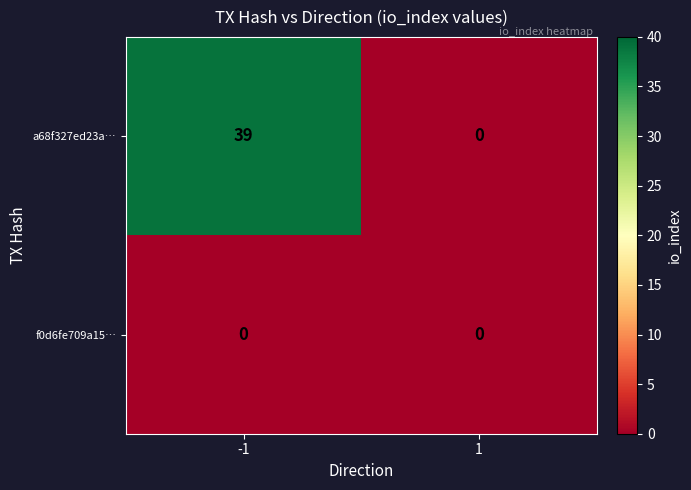

Rank the series by their average value, from highest to lowest.

a68f327ed23a…, f0d6fe709a15…